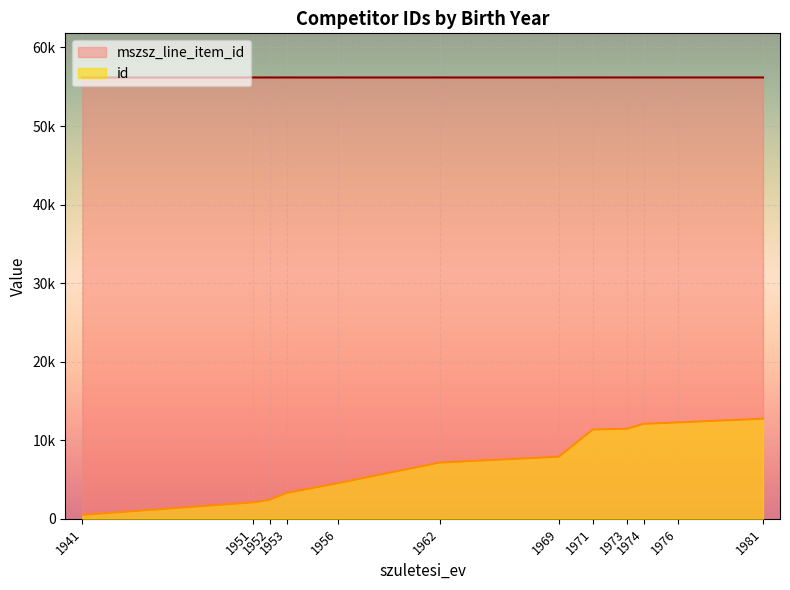

What is the sum of all avg_id values?

87829